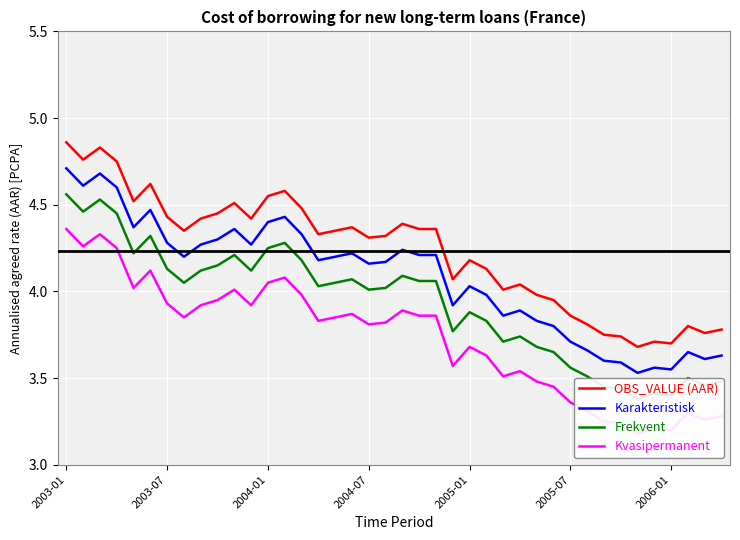

Does the chart display data point markers on the line(s)?

No